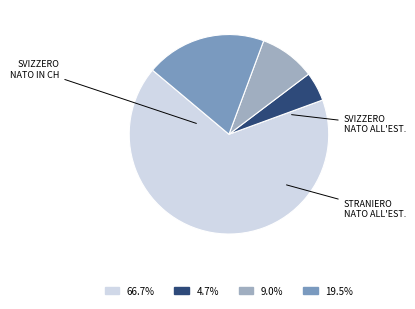

Count the number of slices in the pie.

4